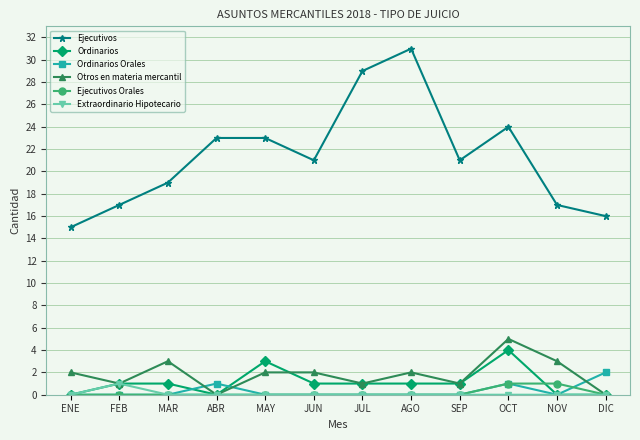

True or false: Ejecutivos and Ordinarios intersect in this chart.

False